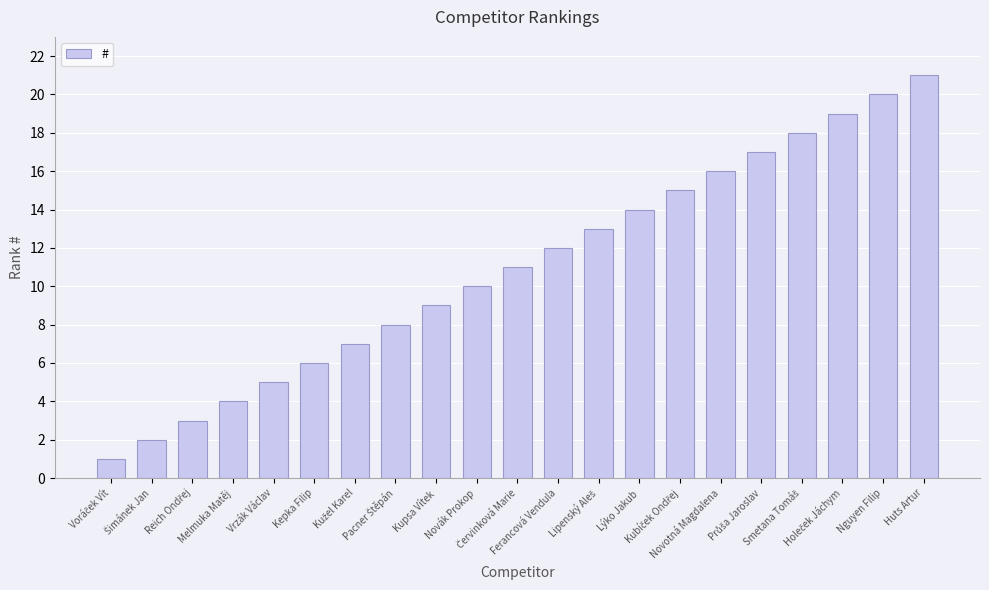

How many values are below 11?

10